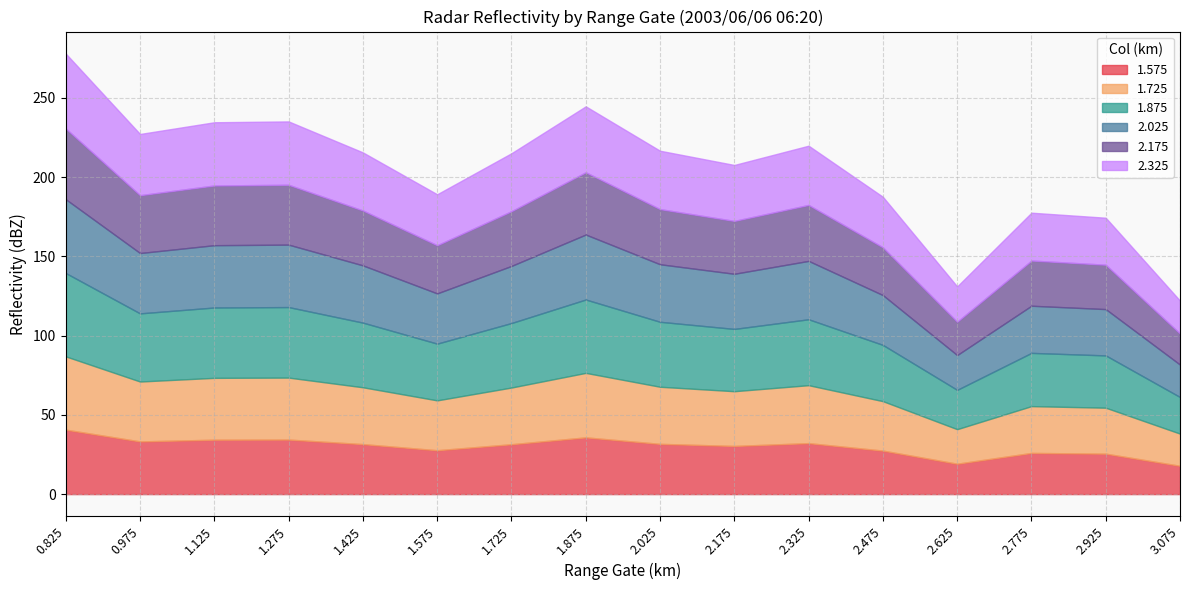

What is the total value across all series at 2.925?

174.4